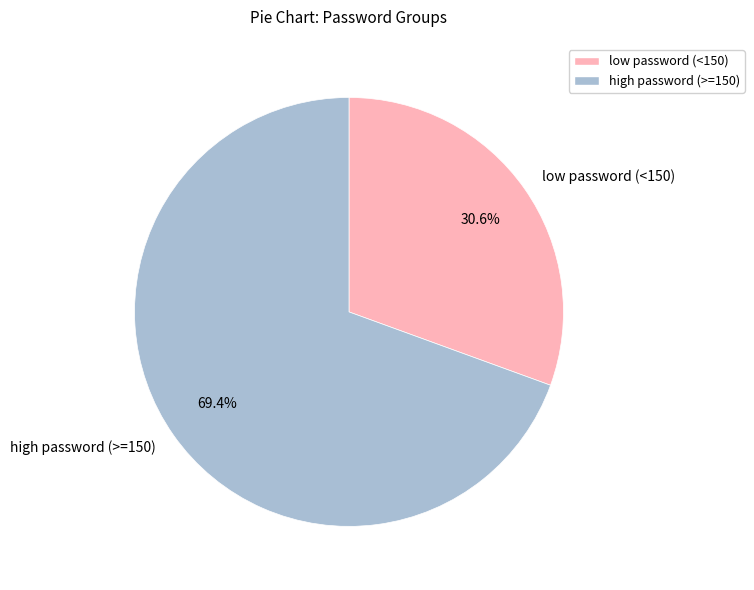

Which slice is the largest?

high password (>=150)